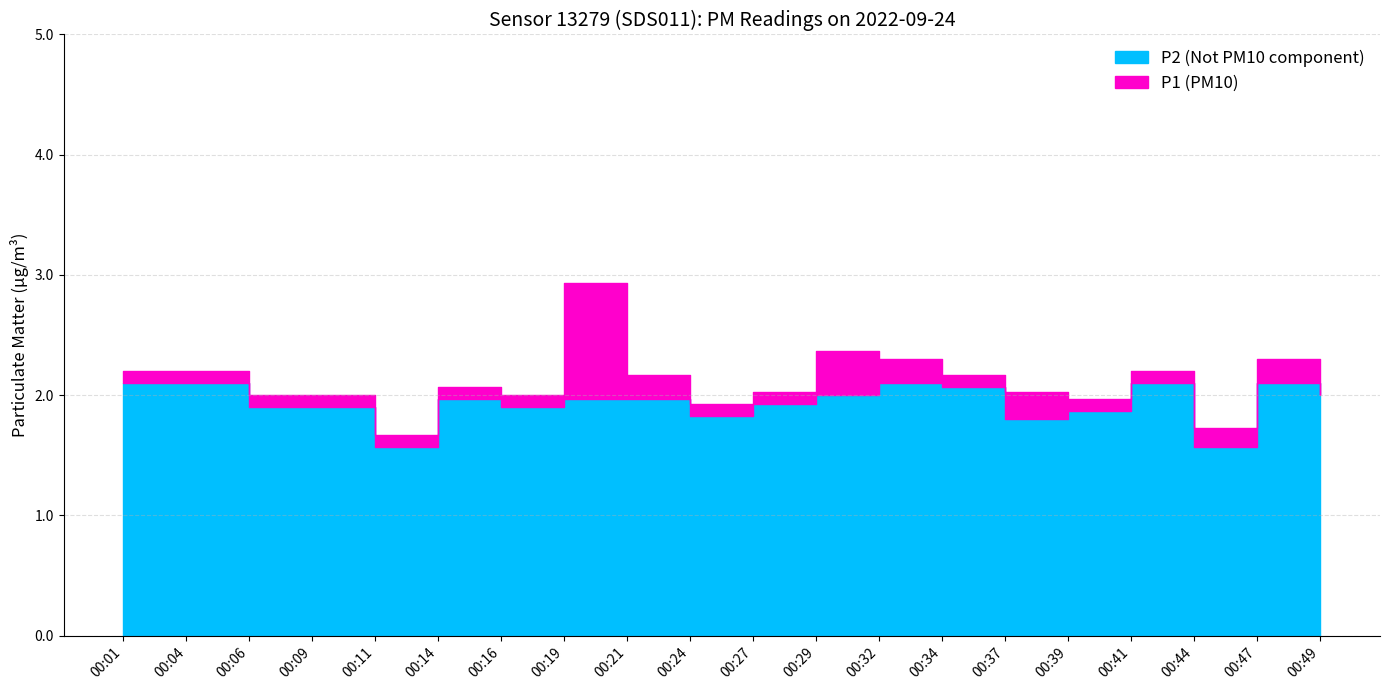

What is the spread (max minus min) of values at 00:24?

0.1